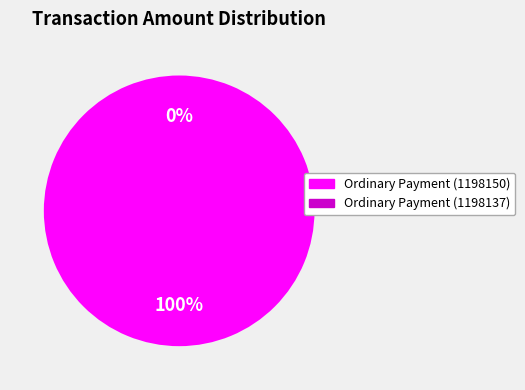

To the nearest percent, what is the difference between the largest and smallest slice percentages?

100%